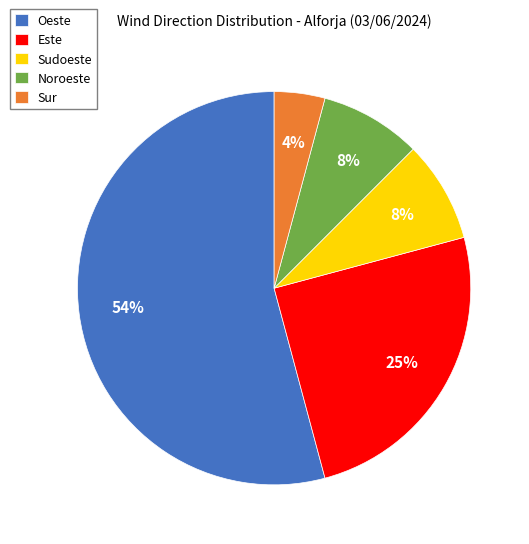

What is the ratio of the value at Sur to the value at Noroeste?

0.5